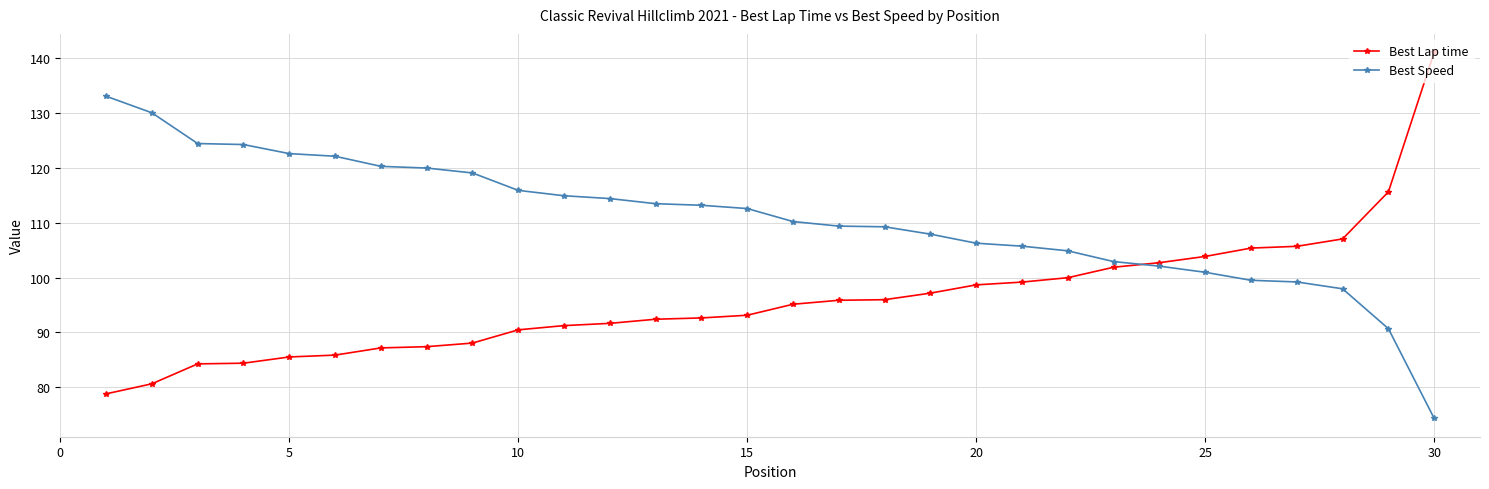

What is the greatest value displayed?

141.1